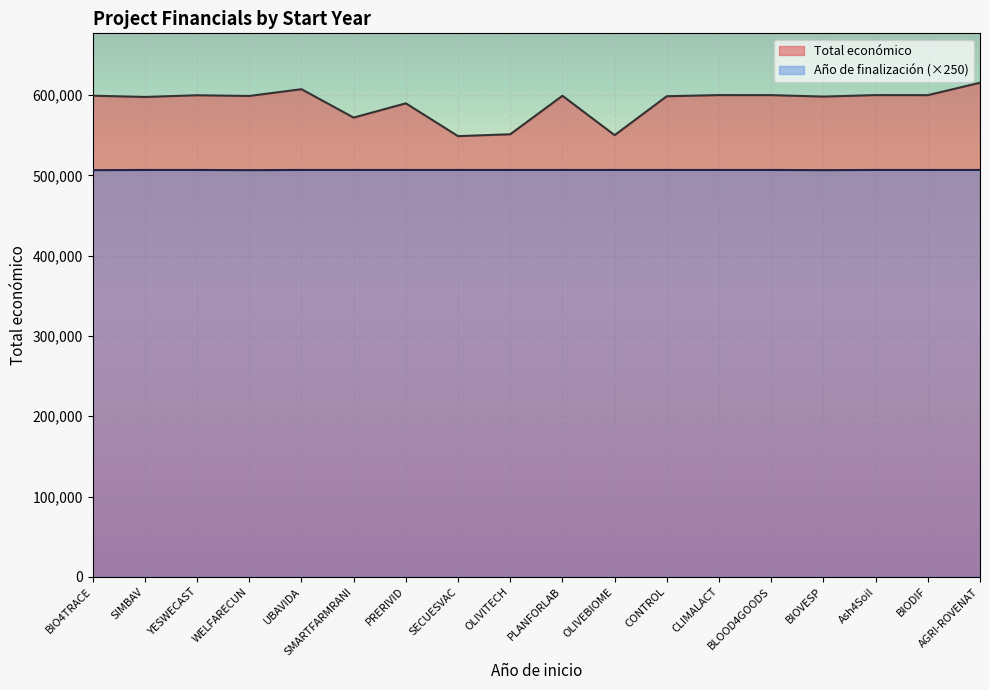

What are all the series names shown in the legend?

Total económico, Año de finalización (×250)